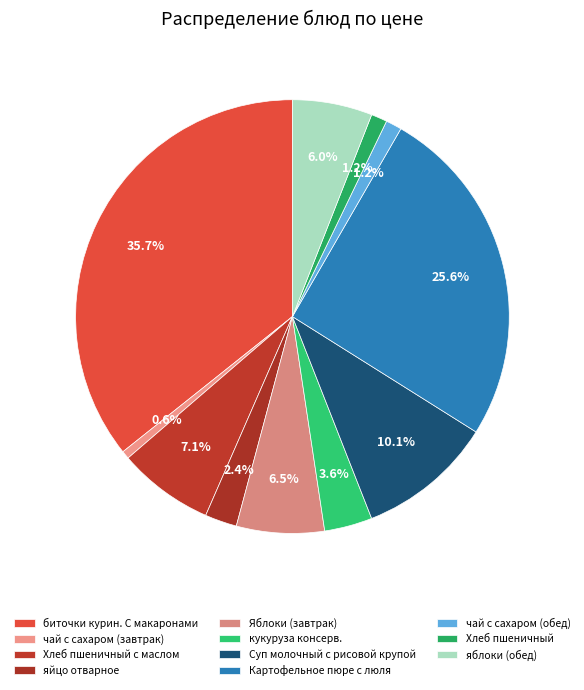

Do биточки курин. С макаронами and Яблоки (завтрак) together represent more than half of the pie?

No